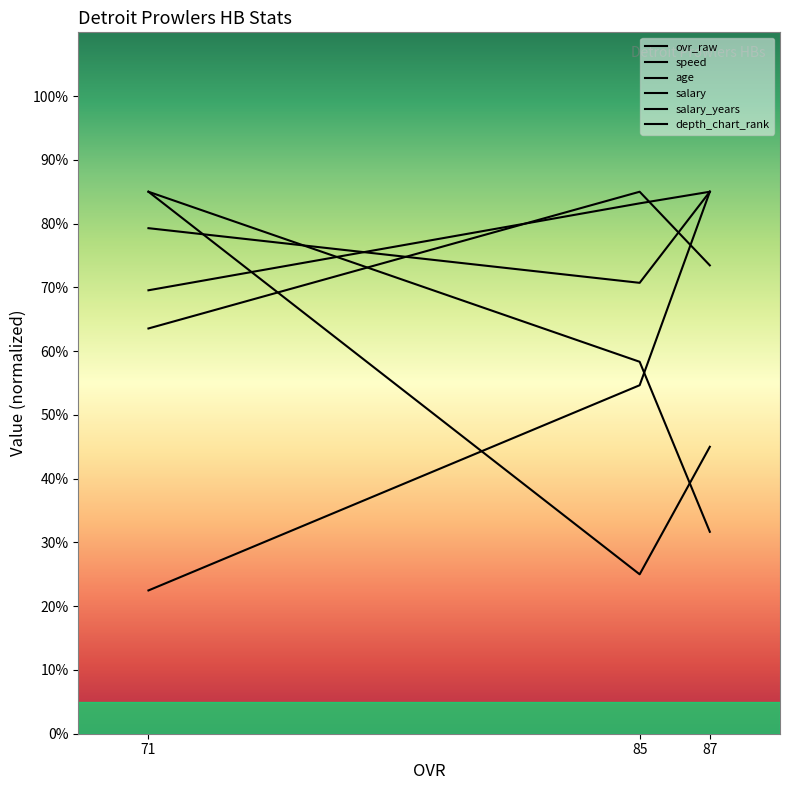

Rank the series by their maximum value, from highest to lowest.

ovr_raw, speed, age, salary, salary_years, depth_chart_rank